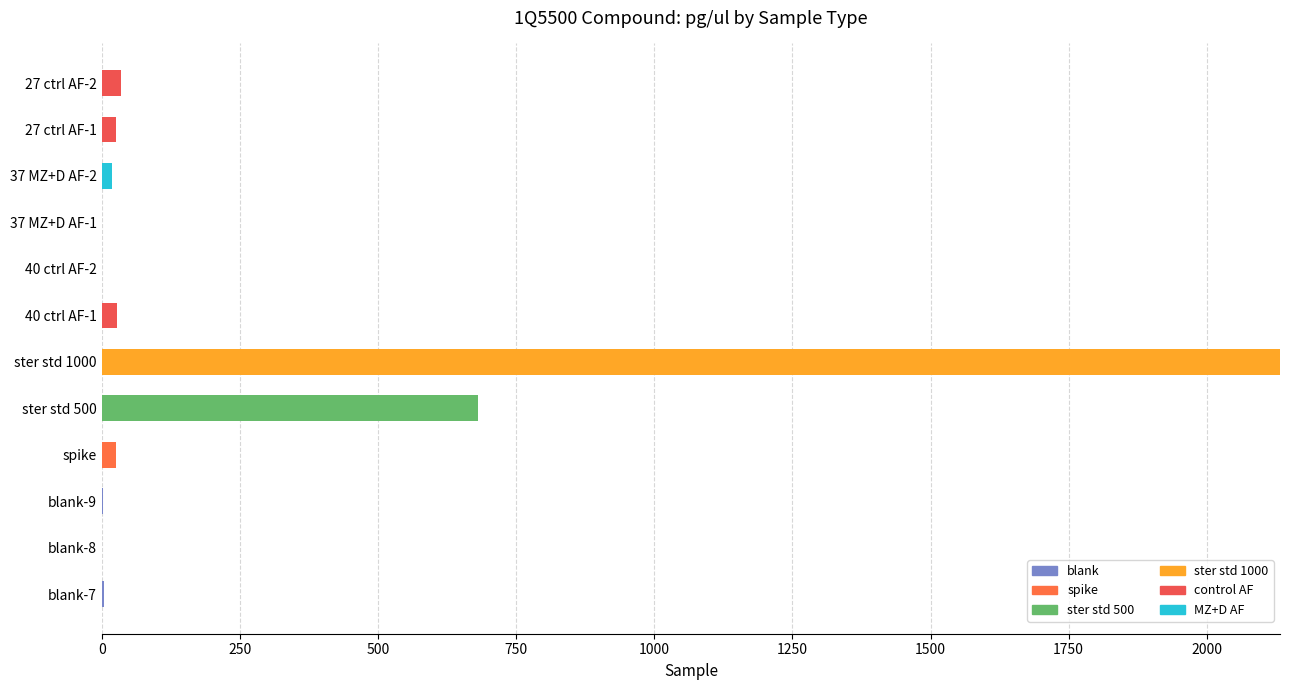

Count the number of data series in this chart.

6